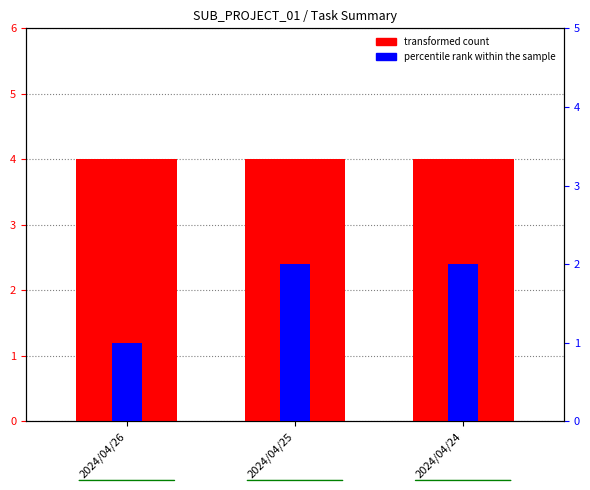

What is the average value of the percentile rank within the sample series?

2